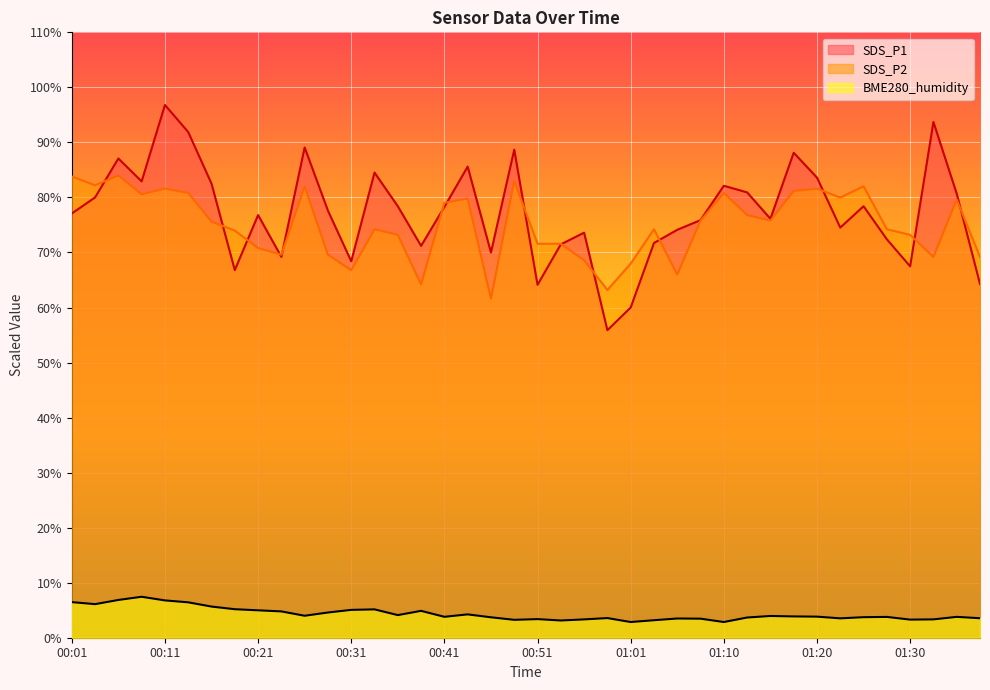

Which series has the largest range (max minus min)?

SDS_P1